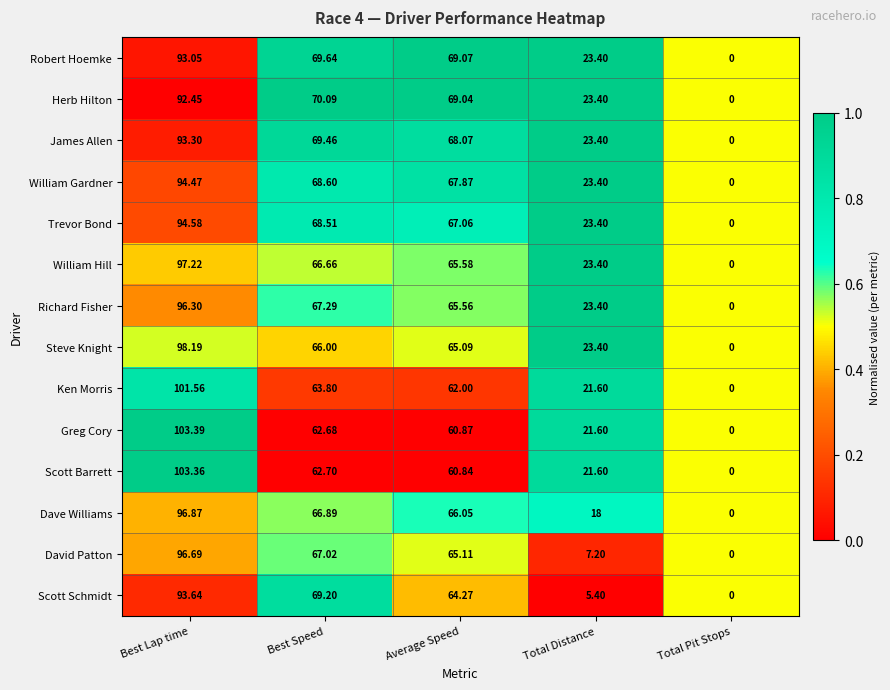

Which label corresponds to the smallest value in the chart?

Total Pit Stops